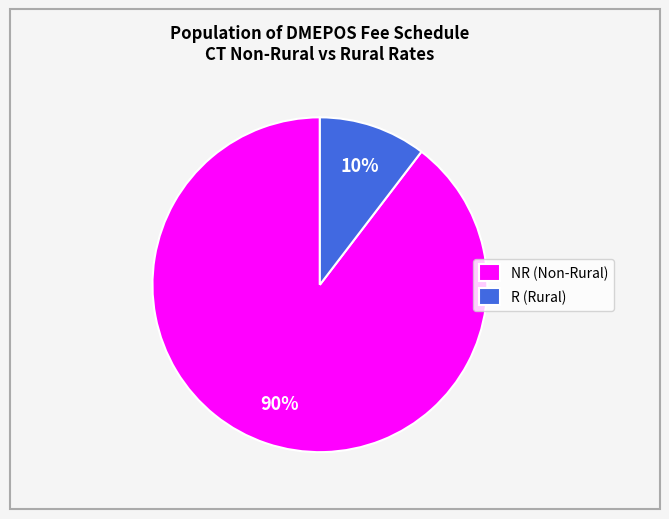

The R (Rural) slice represents 22% of the pie. True or false?

False